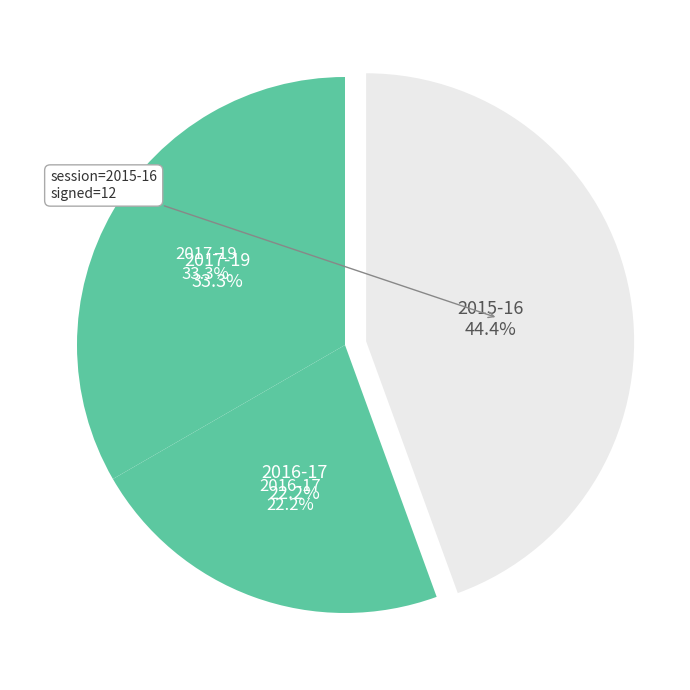

How many segments does this pie chart have?

3